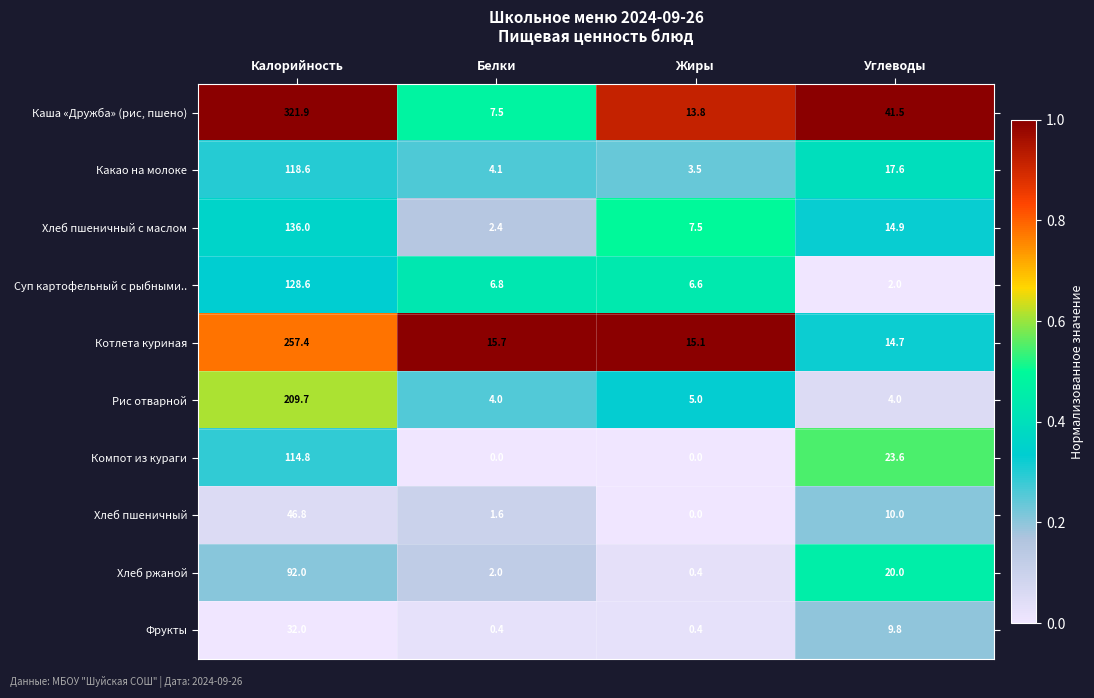

What is the difference between the highest and lowest values at Жиры?

15.1